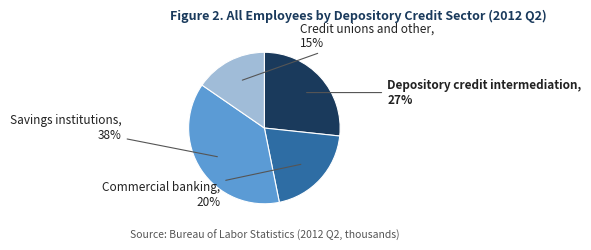

Between Credit unions and other and Depository credit intermediation, which is larger?

Depository credit intermediation